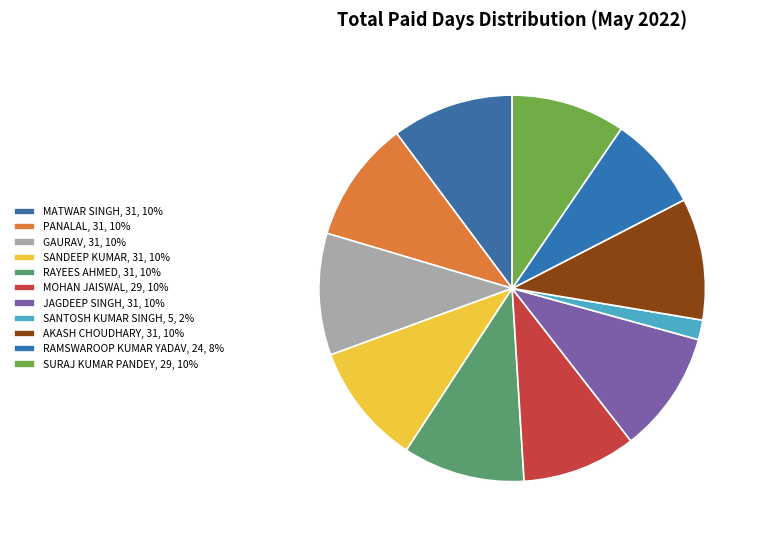

Between RAMSWAROOP KUMAR YADAV and JAGDEEP SINGH, which is larger?

JAGDEEP SINGH